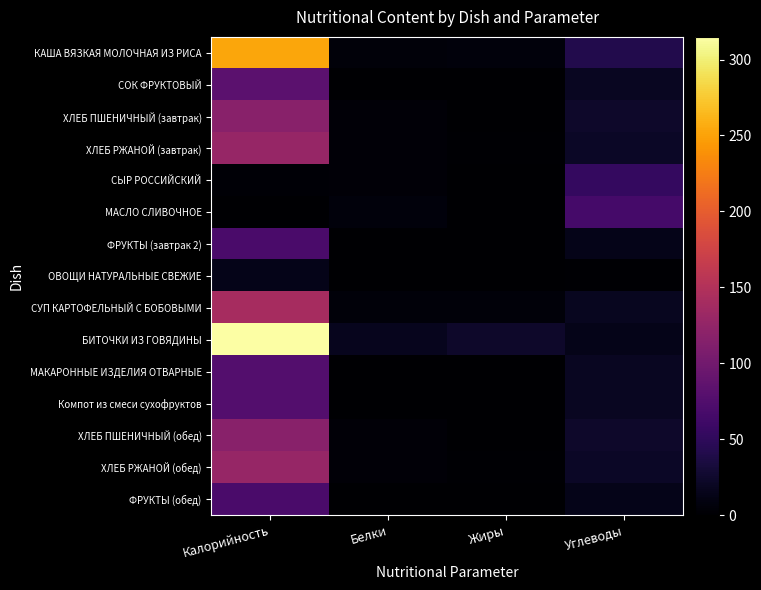

At how many categories does at least one series exceed 229?

1